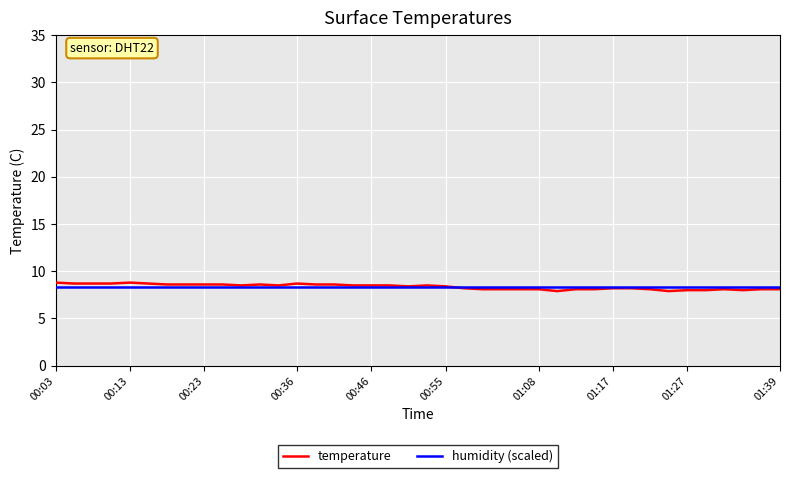

Which series has the largest range (max minus min)?

temperature